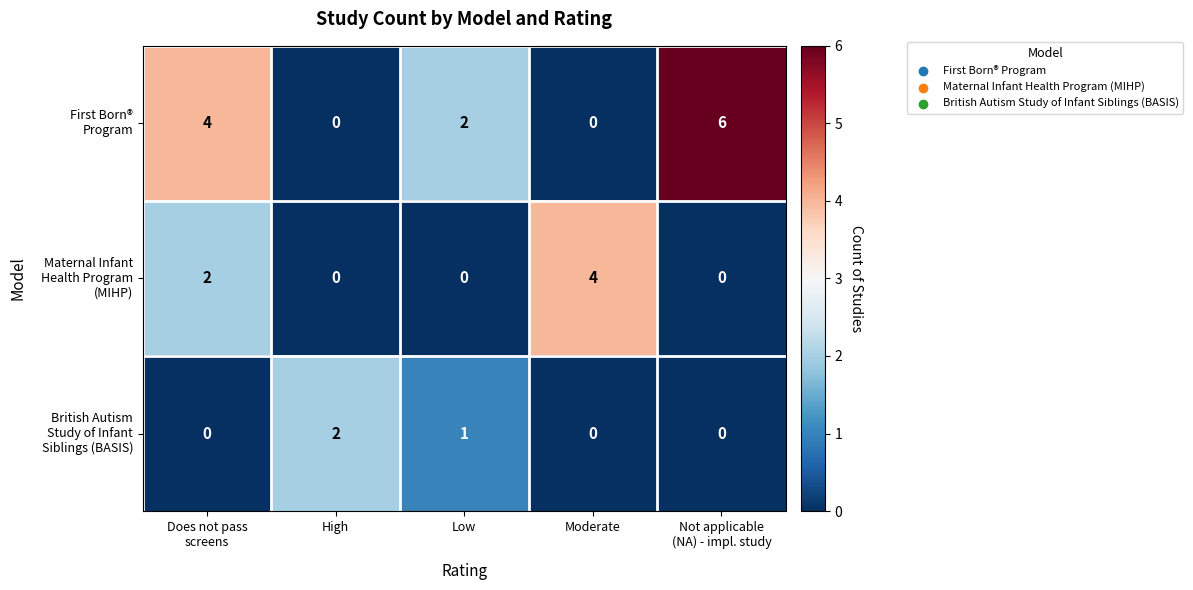

What is the difference between the highest and lowest values at Moderate?

4